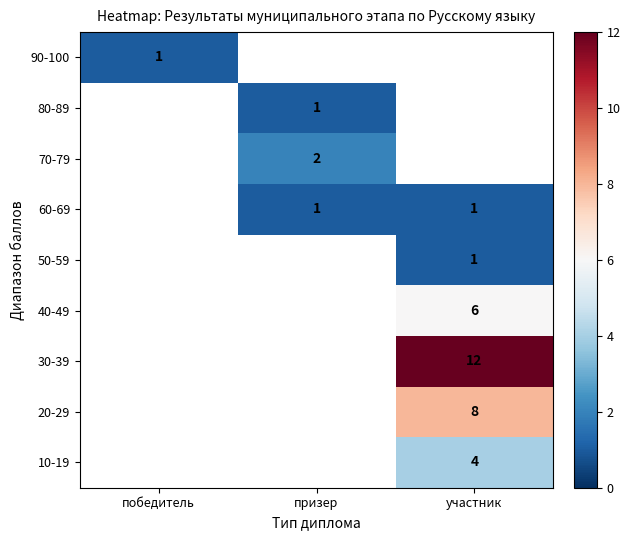

The value of 10-19 at участник is 6. True or false?

False